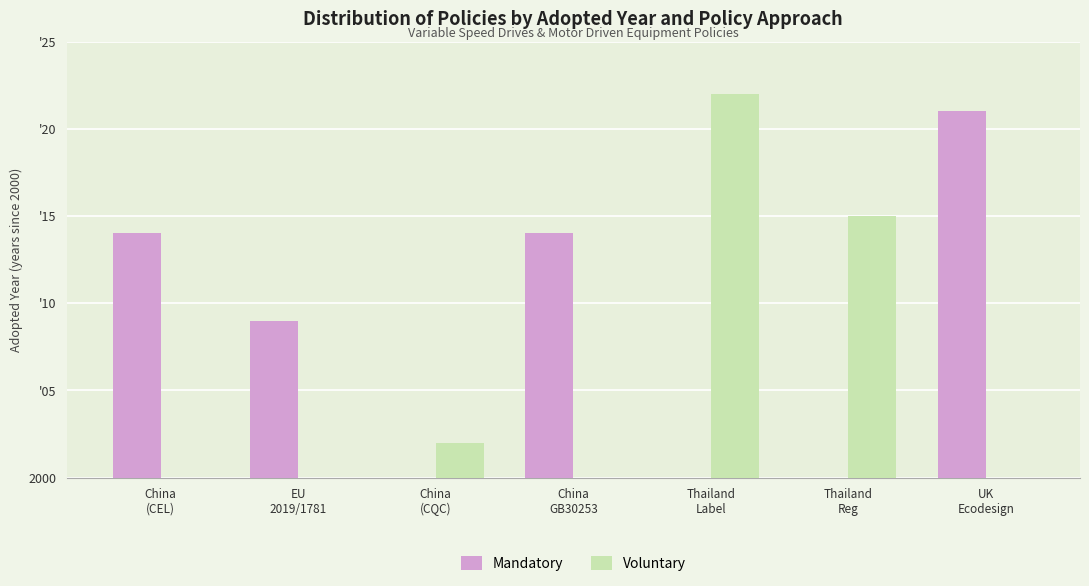

Is the value of Mandatory at Thailand
Reg greater than the value of Voluntary at China
GB30253?

No